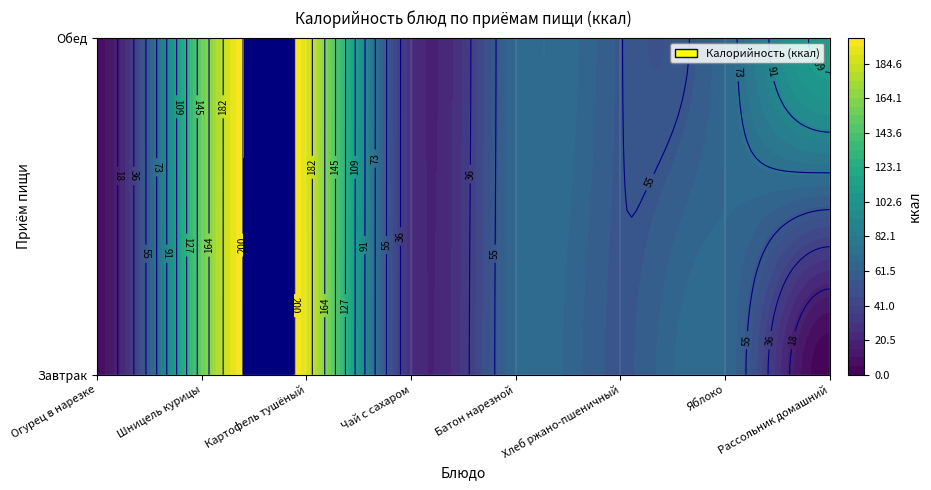

Rank the series at 0 from lowest to highest value.

Рассольник домашний, Огурец в нарезке, Чай с сахаром, Хлеб ржано-пшеничный, Батон нарезной, Яблоко, Шницель курицы, Картофель тушёный